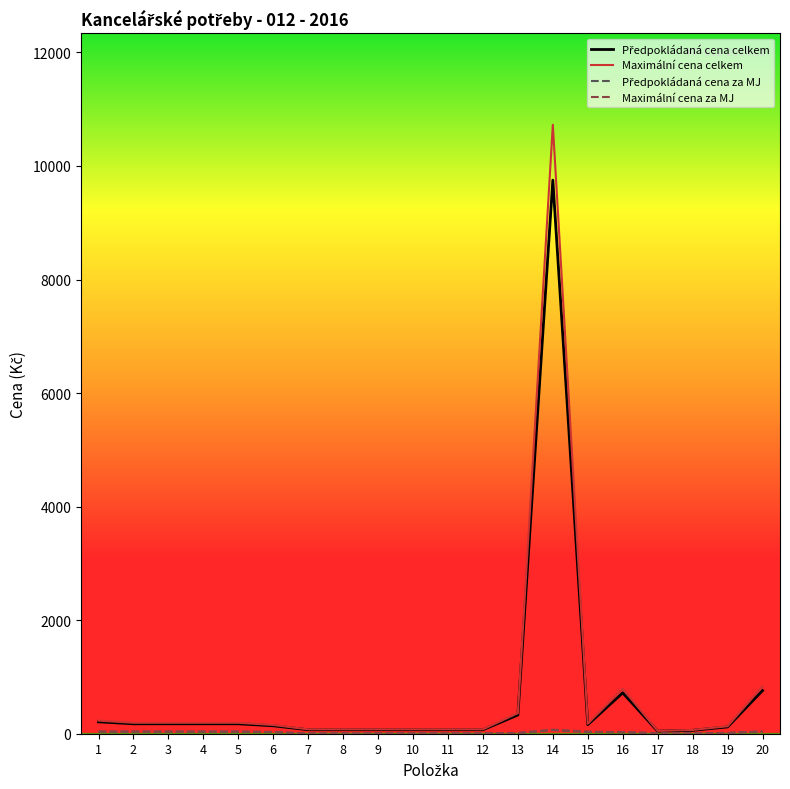

What is the difference between the second highest and second lowest values in the Maximální cena celkem series?

770.0